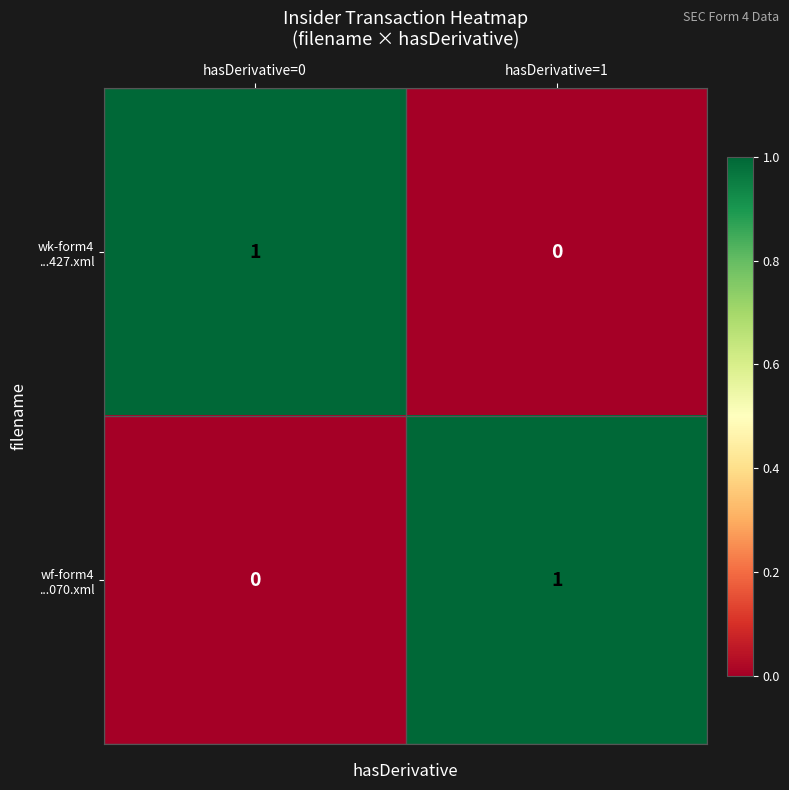

Count the number of categories in the chart.

2